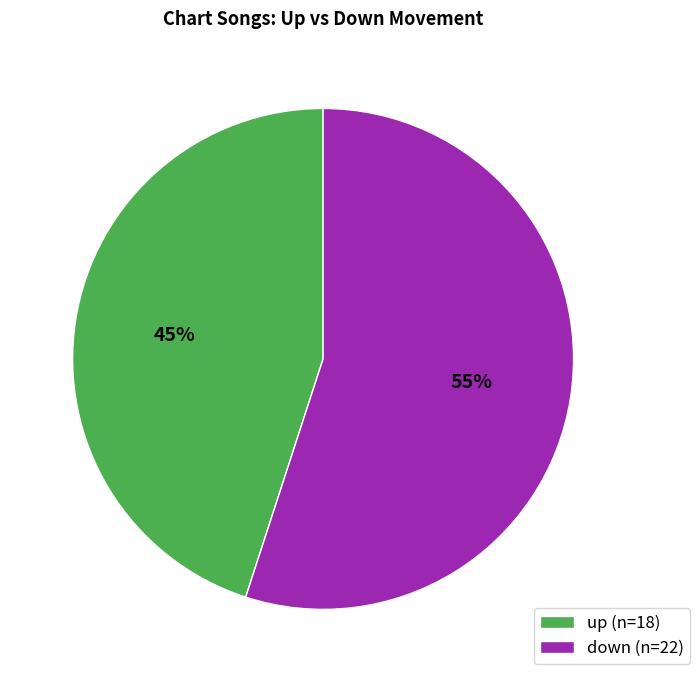

Is there a majority slice in this chart?

Yes